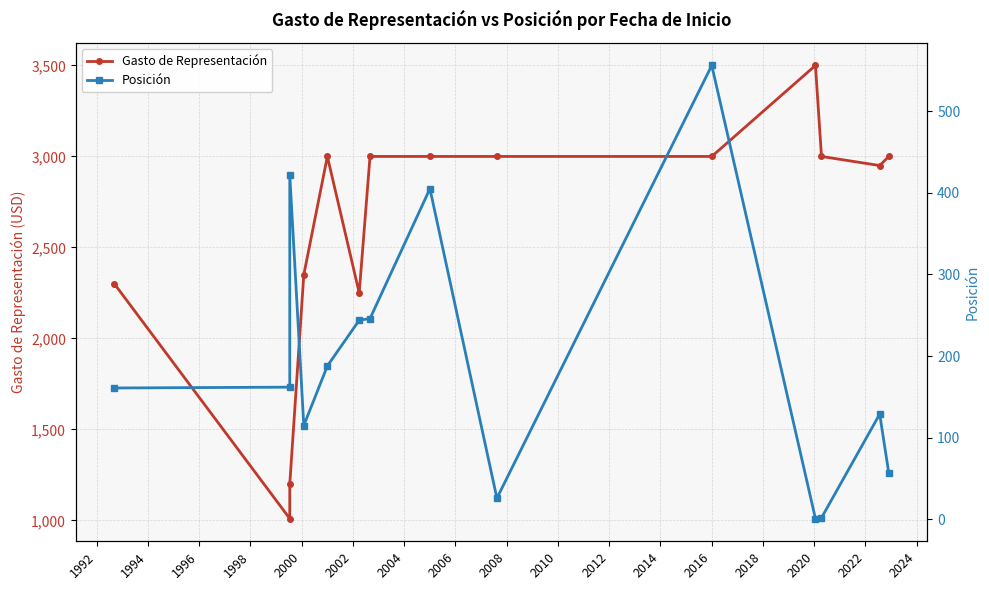

Which series has the largest range (max minus min)?

Gasto de Representación